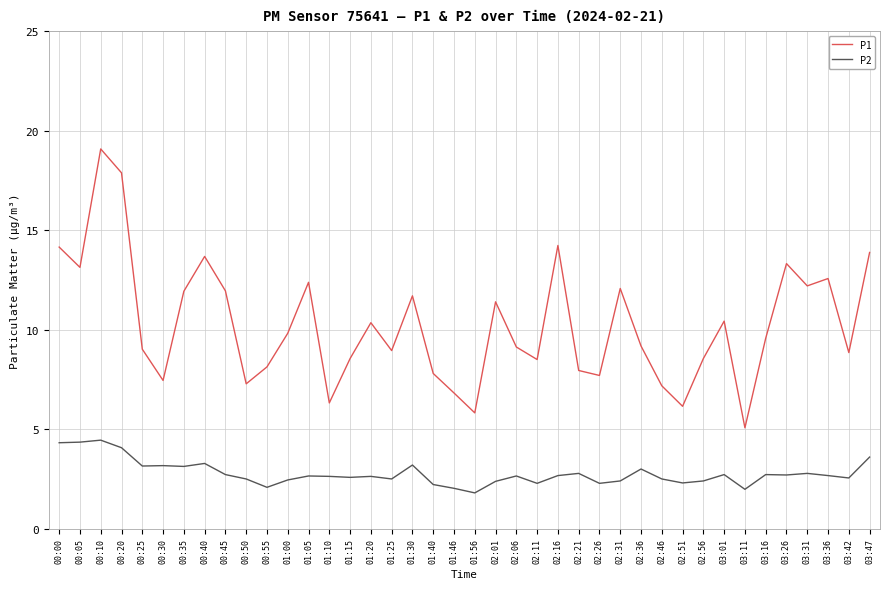

Which series has the largest range (max minus min)?

P1